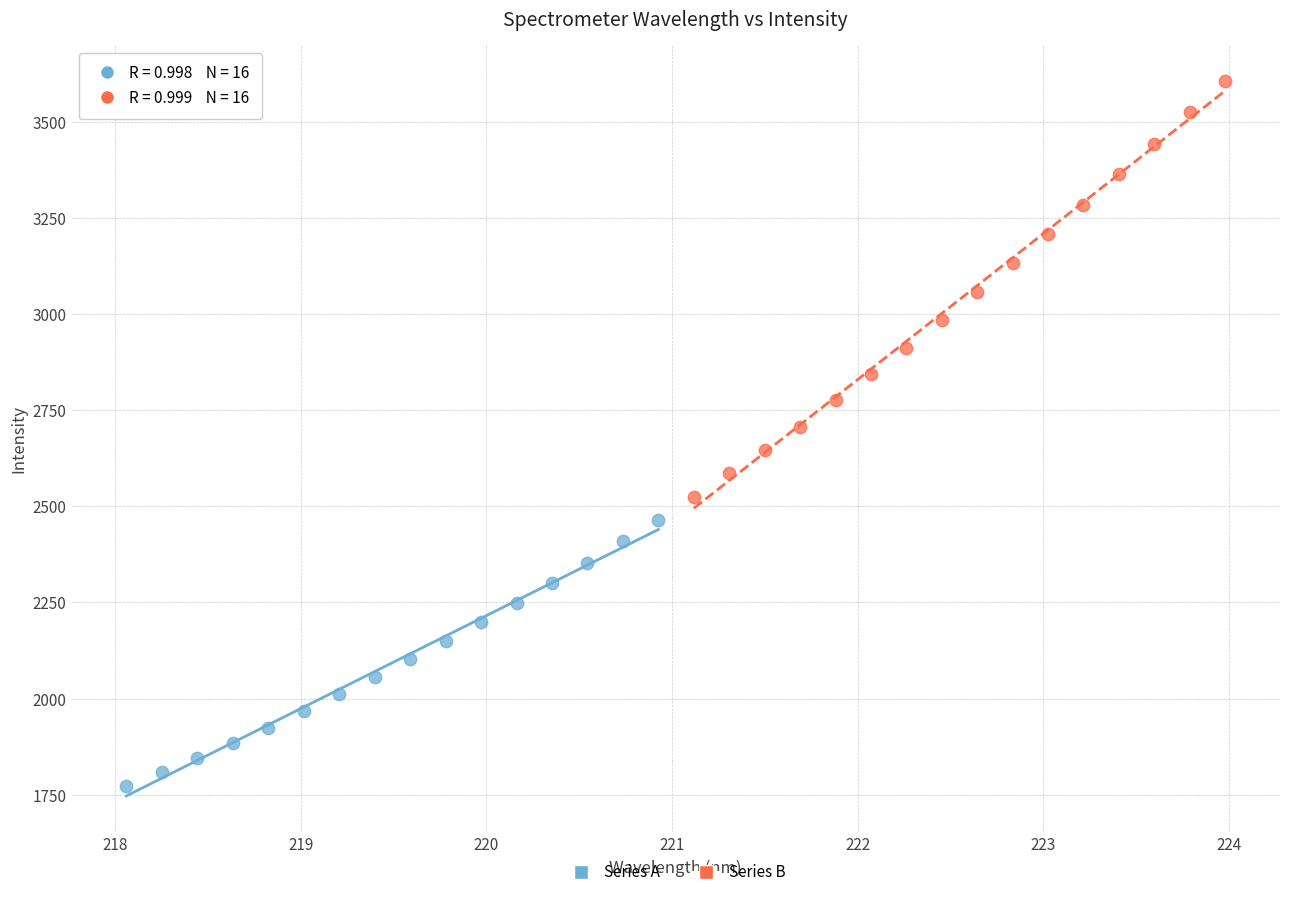

Which series has the largest Y range (max minus min)?

Series B